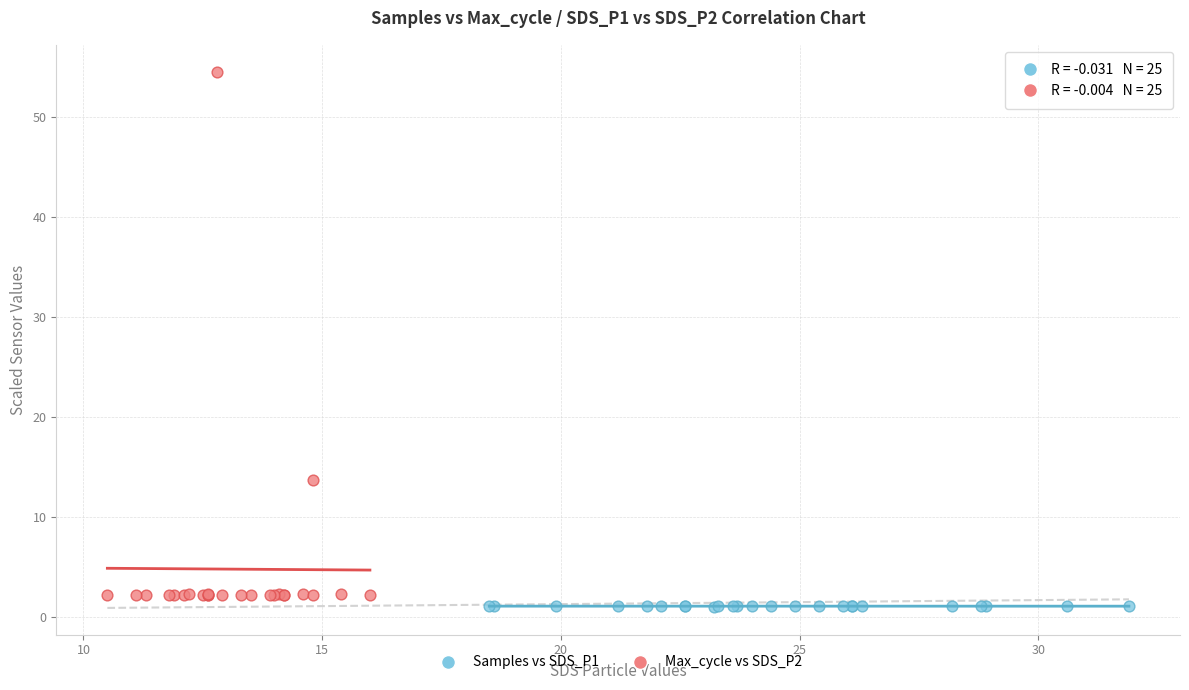

Which series has the largest Y range (max minus min)?

Max_cycle vs SDS_P2